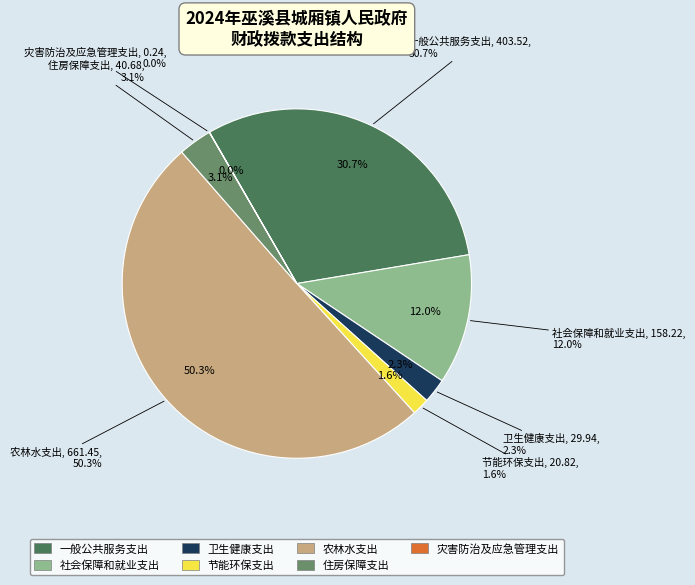

To the nearest percent, what percentage of the pie is 一般公共服务支出?

31%